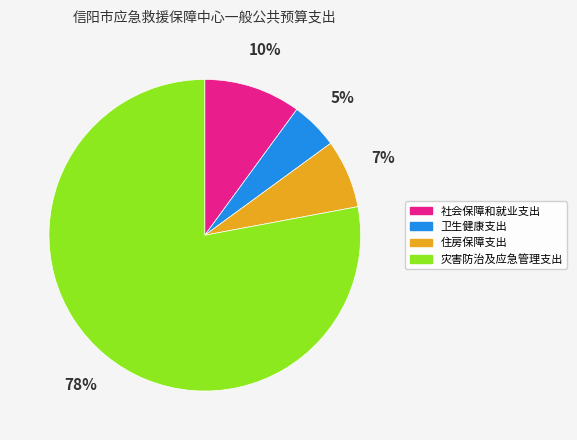

Count the number of slices in the pie.

4